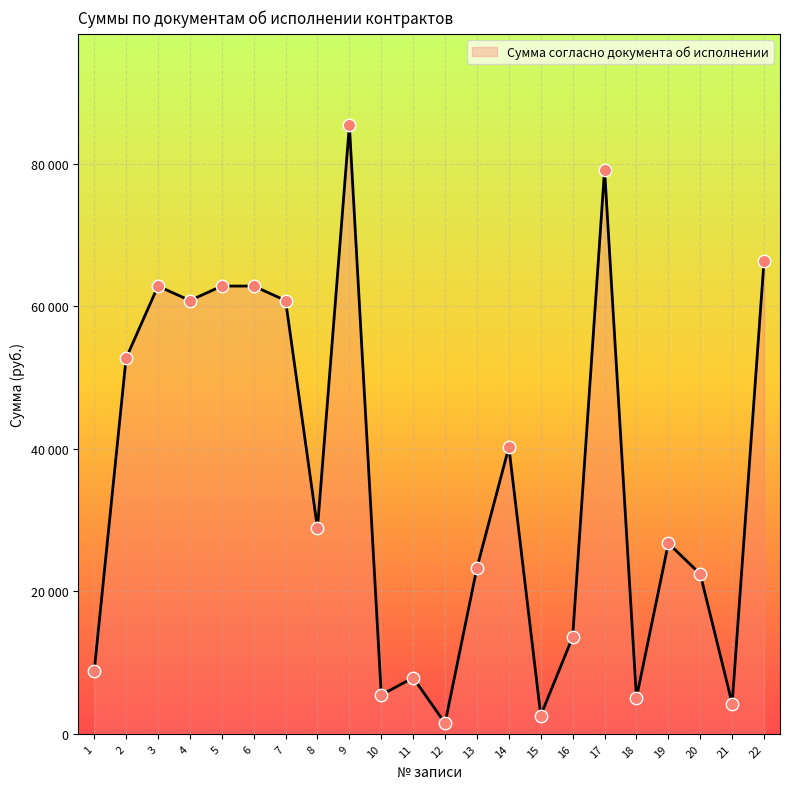

What is the ratio of the value at 11 to the value at 7?

0.1